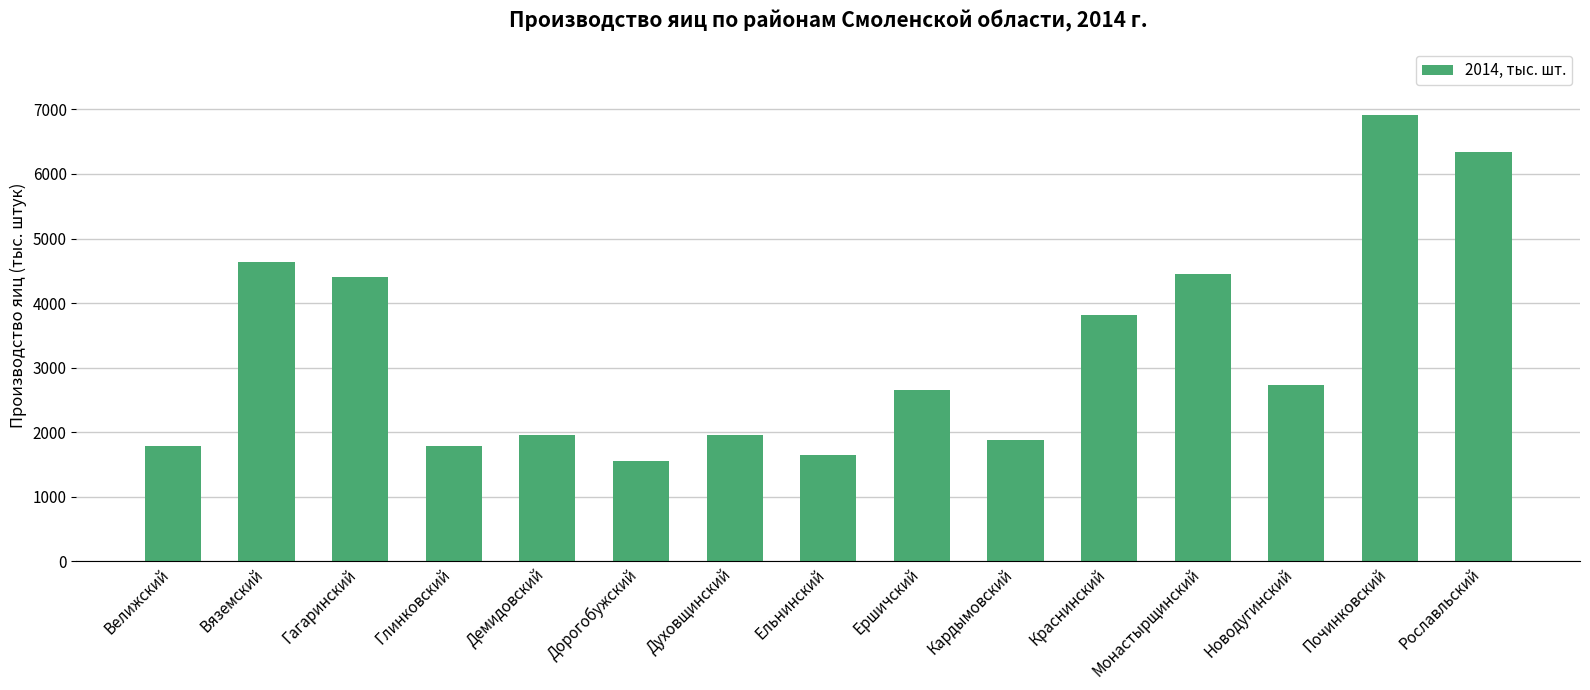

What is the smallest value displayed?

1557.9